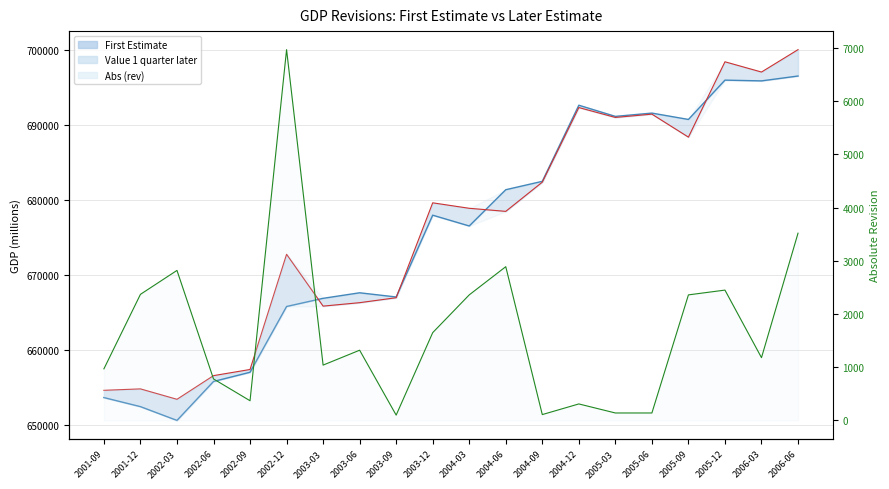

Between 2004-06 and 2006-03, which is larger?

2006-03